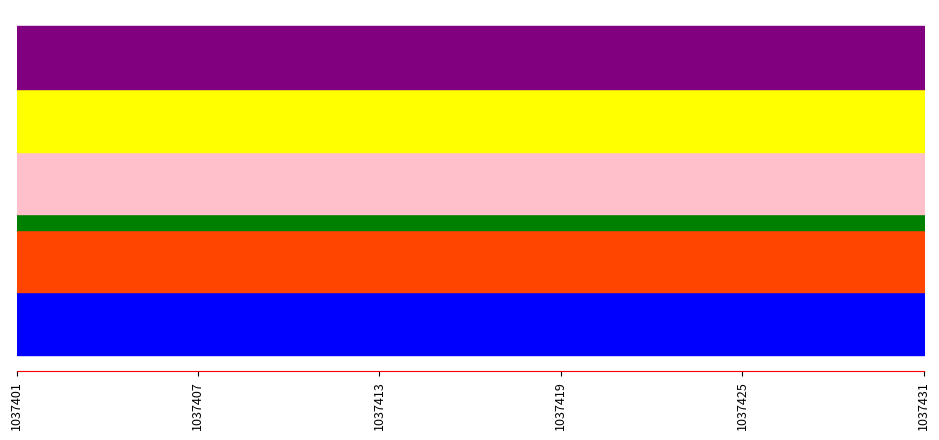

Reading left to right, extract all data points from this chart.

Day 6: 1037401=4	1037402=4	1037403=4	1037404=4	1037405=4	1037406=4	1037407=4	1037408=4	1037409=4	1037410=4	1037411=4	1037412=4	1037413=4	1037414=4	1037415=4	1037416=4	1037417=4	1037418=4	1037419=4	1037420=4	1037421=4	1037422=4	1037423=4	1037424=4	1037425=4	1037426=4	1037427=4	1037428=4	1037429=4	1037430=4	1037431=4	1037432=4	1037433=4	1037434=4	1037435=4	1037436=4	1037437=4	1037438=4	1037439=4	1037440=4
Day 7: 1037401=4	1037402=4	1037403=4	1037404=4	1037405=4	1037406=4	1037407=4	1037408=4	1037409=4	1037410=4	1037411=4	1037412=4	1037413=4	1037414=4	1037415=4	1037416=4	1037417=4	1037418=4	1037419=4	1037420=4	1037421=4	1037422=4	1037423=4	1037424=4	1037425=4	1037426=4	1037427=4	1037428=4	1037429=4	1037430=4	1037431=4	1037432=4	1037433=4	1037434=4	1037435=4	1037436=4	1037437=4	1037438=4	1037439=4	1037440=4
Day 8: 1037401=1	1037402=1	1037403=1	1037404=1	1037405=1	1037406=1	1037407=1	1037408=1	1037409=1	1037410=1	1037411=1	1037412=1	1037413=1	1037414=1	1037415=1	1037416=1	1037417=1	1037418=1	1037419=1	1037420=1	1037421=1	1037422=1	1037423=1	1037424=1	1037425=1	1037426=1	1037427=1	1037428=1	1037429=1	1037430=1	1037431=1	1037432=1	1037433=1	1037434=1	1037435=1	1037436=1	1037437=1	1037438=1	1037439=1	1037440=1
Day 13: 1037401=4	1037402=4	1037403=4	1037404=4	1037405=4	1037406=4	1037407=4	1037408=4	1037409=4	1037410=4	1037411=4	1037412=4	1037413=4	1037414=4	1037415=4	1037416=4	1037417=4	1037418=4	1037419=4	1037420=4	1037421=4	1037422=4	1037423=4	1037424=4	1037425=4	1037426=4	1037427=4	1037428=4	1037429=4	1037430=4	1037431=4	1037432=4	1037433=4	1037434=4	1037435=4	1037436=4	1037437=4	1037438=4	1037439=4	1037440=4
Day 14: 1037401=4	1037402=4	1037403=4	1037404=4	1037405=4	1037406=4	1037407=4	1037408=4	1037409=4	1037410=4	1037411=4	1037412=4	1037413=4	1037414=4	1037415=4	1037416=4	1037417=4	1037418=4	1037419=4	1037420=4	1037421=4	1037422=4	1037423=4	1037424=4	1037425=4	1037426=4	1037427=4	1037428=4	1037429=4	1037430=4	1037431=4	1037432=4	1037433=4	1037434=4	1037435=4	1037436=4	1037437=4	1037438=4	1037439=4	1037440=4
Day 20: 1037401=4	1037402=4	1037403=4	1037404=4	1037405=4	1037406=4	1037407=4	1037408=4	1037409=4	1037410=4	1037411=4	1037412=4	1037413=4	1037414=4	1037415=4	1037416=4	1037417=4	1037418=4	1037419=4	1037420=4	1037421=4	1037422=4	1037423=4	1037424=4	1037425=4	1037426=4	1037427=4	1037428=4	1037429=4	1037430=4	1037431=4	1037432=4	1037433=4	1037434=4	1037435=4	1037436=4	1037437=4	1037438=4	1037439=4	1037440=4